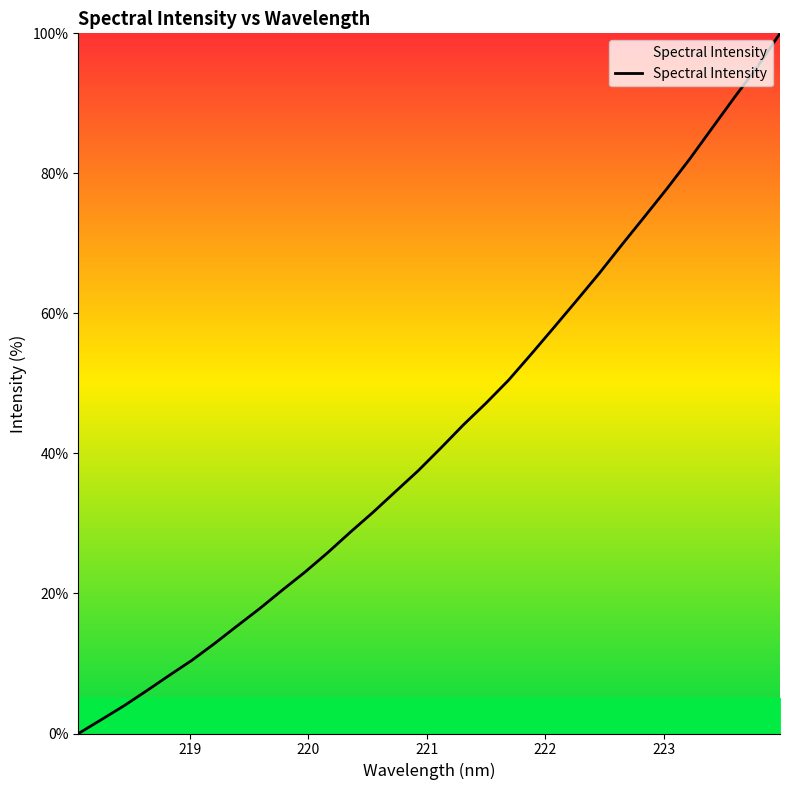

What is the difference between the second highest and second lowest values?

93.3